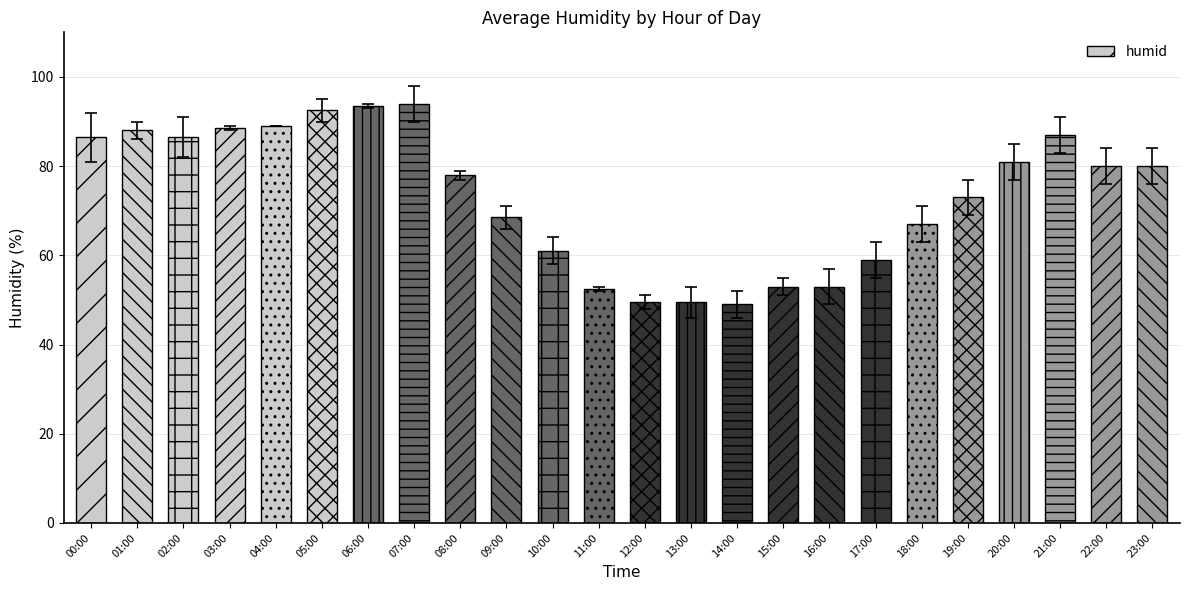

Reading left to right, extract all data points from this chart.

00:00=86.5	01:00=88.0	02:00=86.5	03:00=88.5	04:00=89.0	05:00=92.5	06:00=93.5	07:00=94.0	08:00=78.0	09:00=68.5	10:00=61.0	11:00=52.5	12:00=49.5	13:00=49.5	14:00=49.0	15:00=53.0	16:00=53.0	17:00=59.0	18:00=67.0	19:00=73.0	20:00=81.0	21:00=87.0	22:00=80.0	23:00=80.0